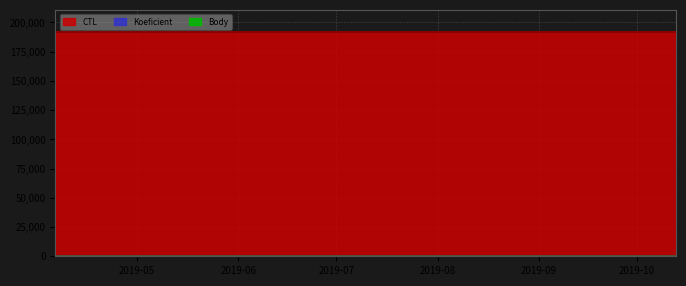

At how many categories does at least one series exceed 100921?

3